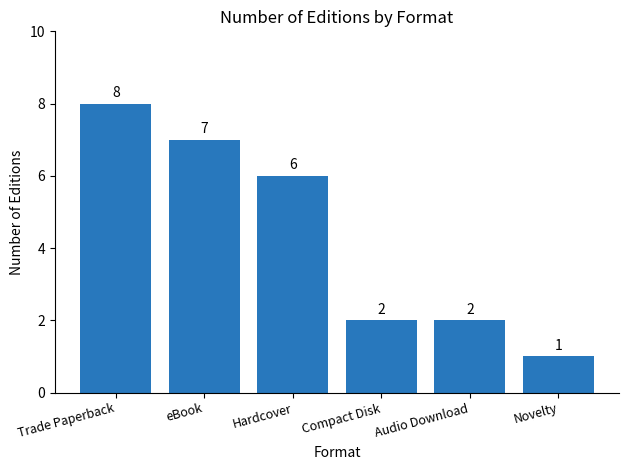

What is the label of the 1st bar from the right?

Novelty